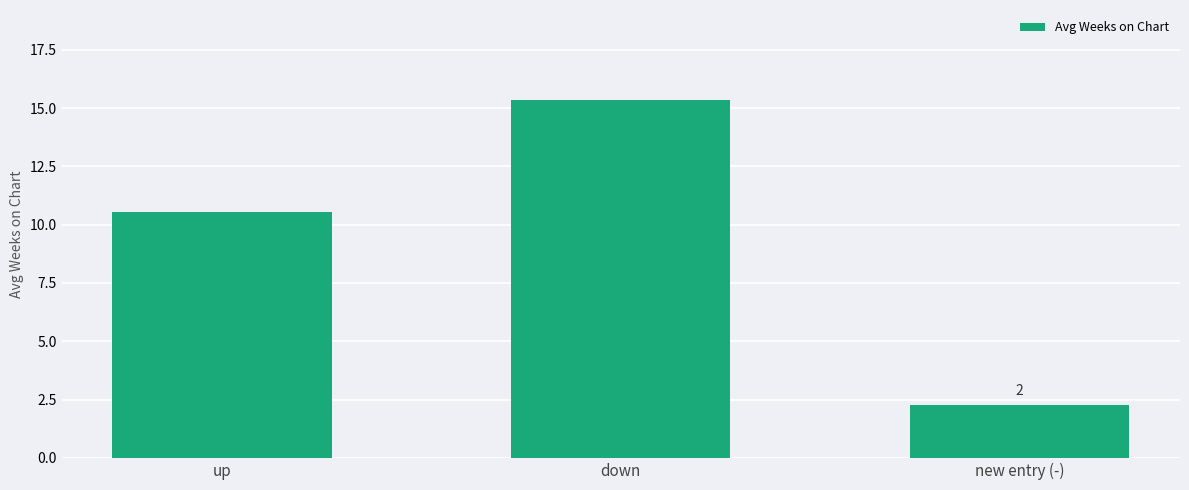

What position from the right is new entry (-)?

1